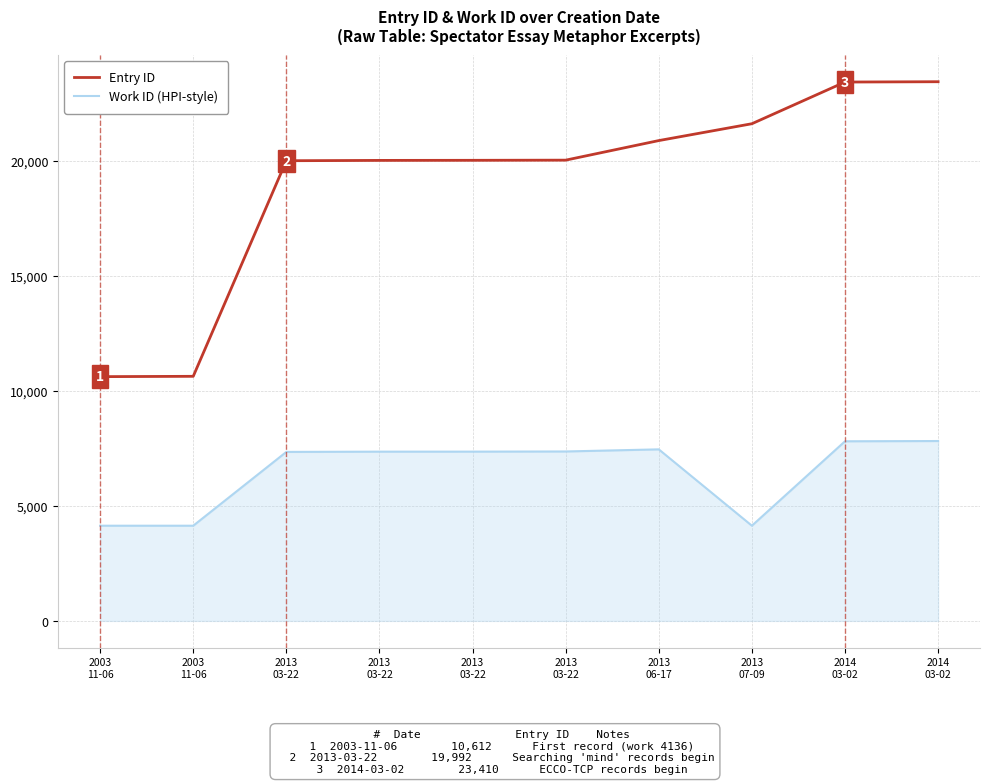

At which category is the sum across all series the highest?

2014
03-02